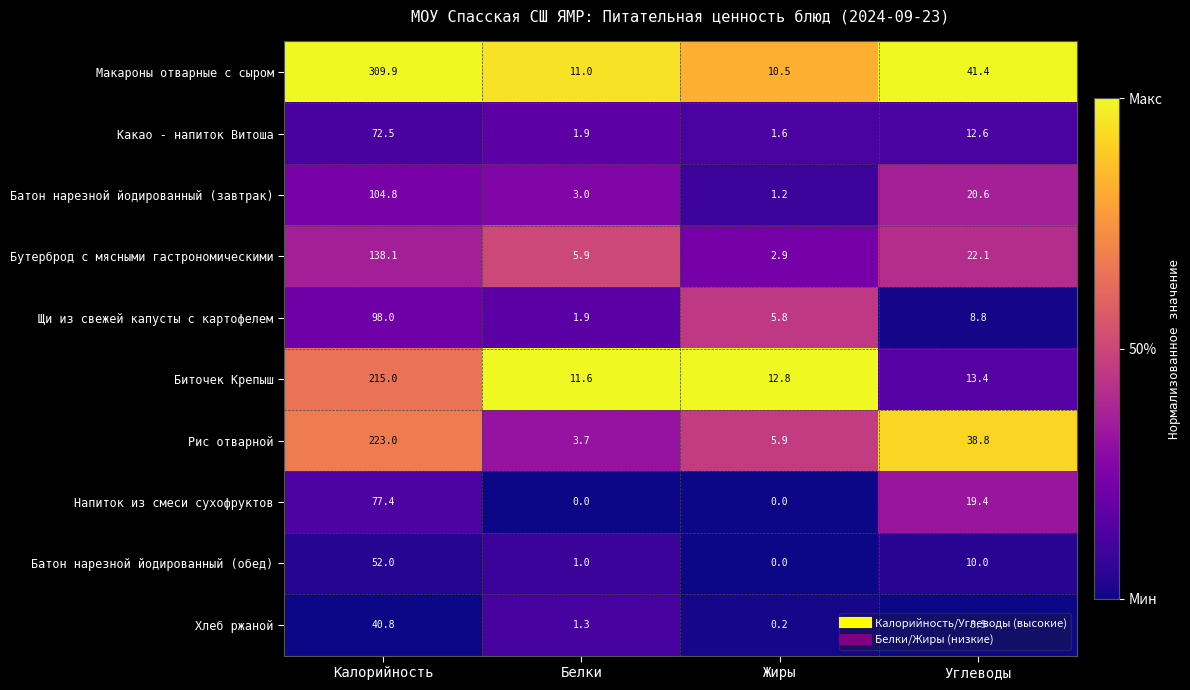

Rank the series by their maximum value, from highest to lowest.

Макароны отварные с сыром, Рис отварной, Биточек Крепыш, Бутерброд с мясными гастрономическими, Батон нарезной йодированный (завтрак), Щи из свежей капусты с картофелем, Напиток из смеси сухофруктов, Какао - напиток Витоша, Батон нарезной йодированный (обед), Хлеб ржаной